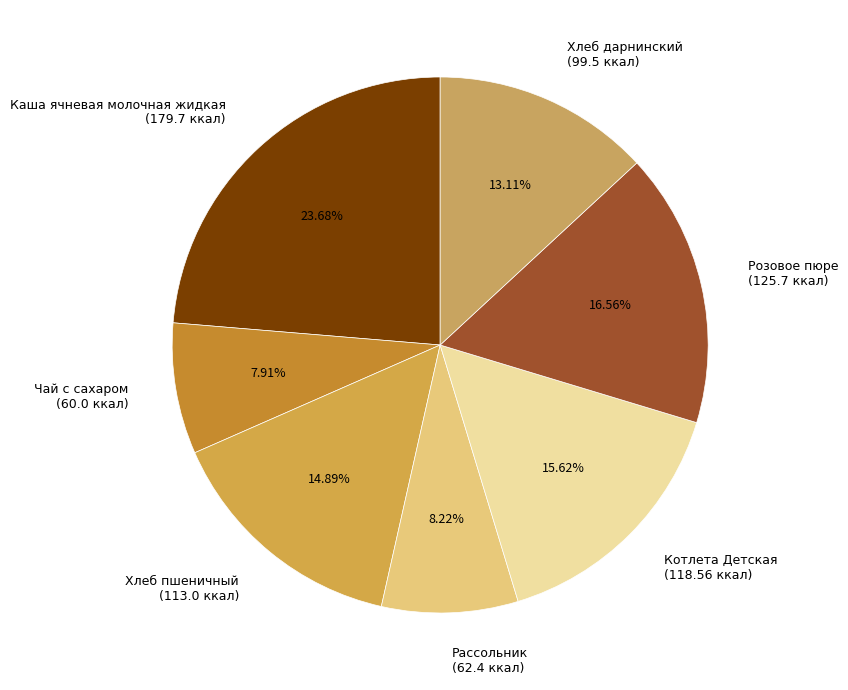

Approximately how many times larger is the value at Котлета Детская compared to Каша ячневая молочная жидкая?

0.7